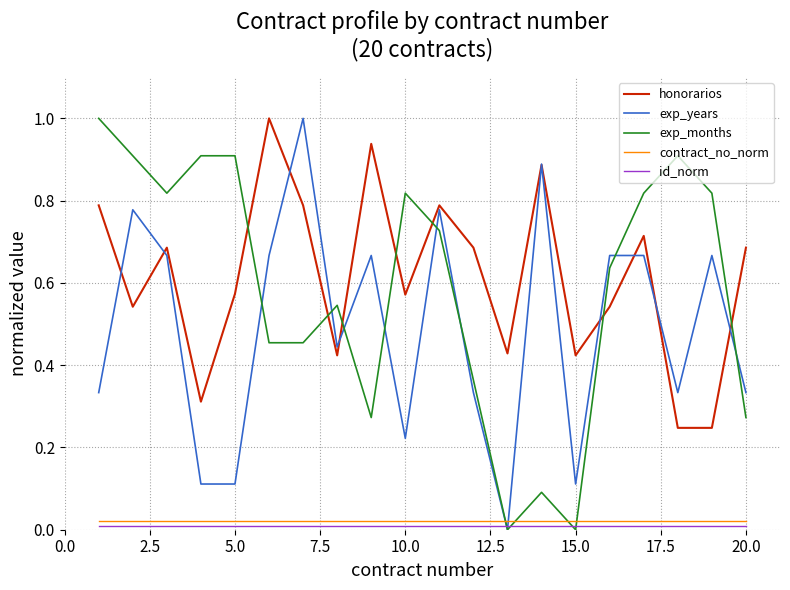

What is the maximum value for honorarios?

1.0